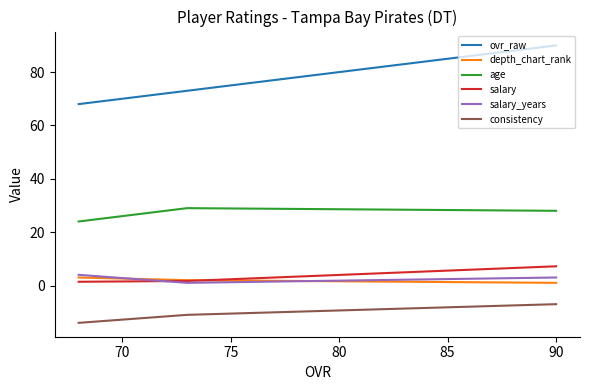

Is the value of age at 70 greater than the value of ovr_raw at 70?

No